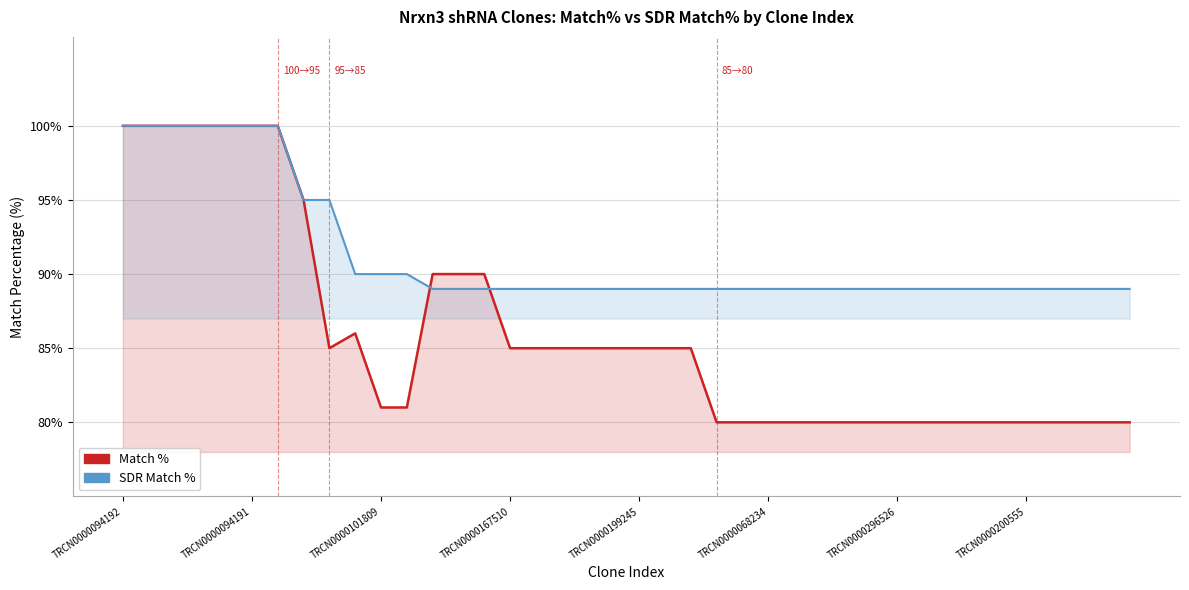

How many data points in Match % are less than 85?

19